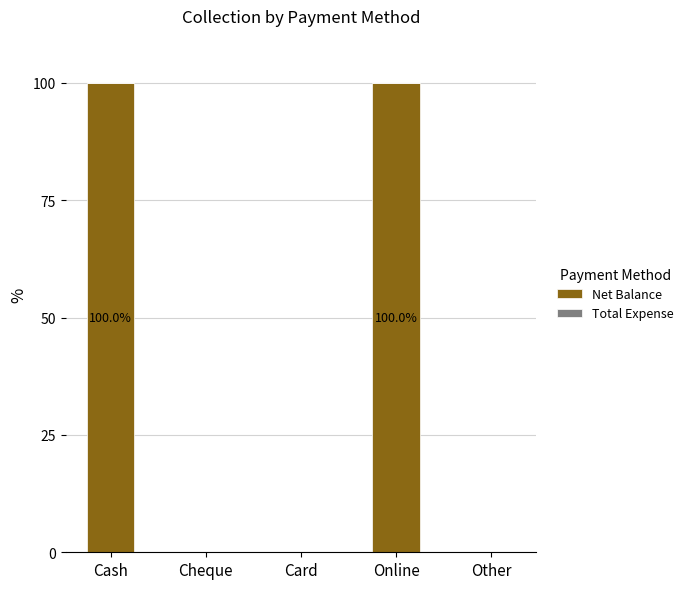

How many data points does each series have?

5